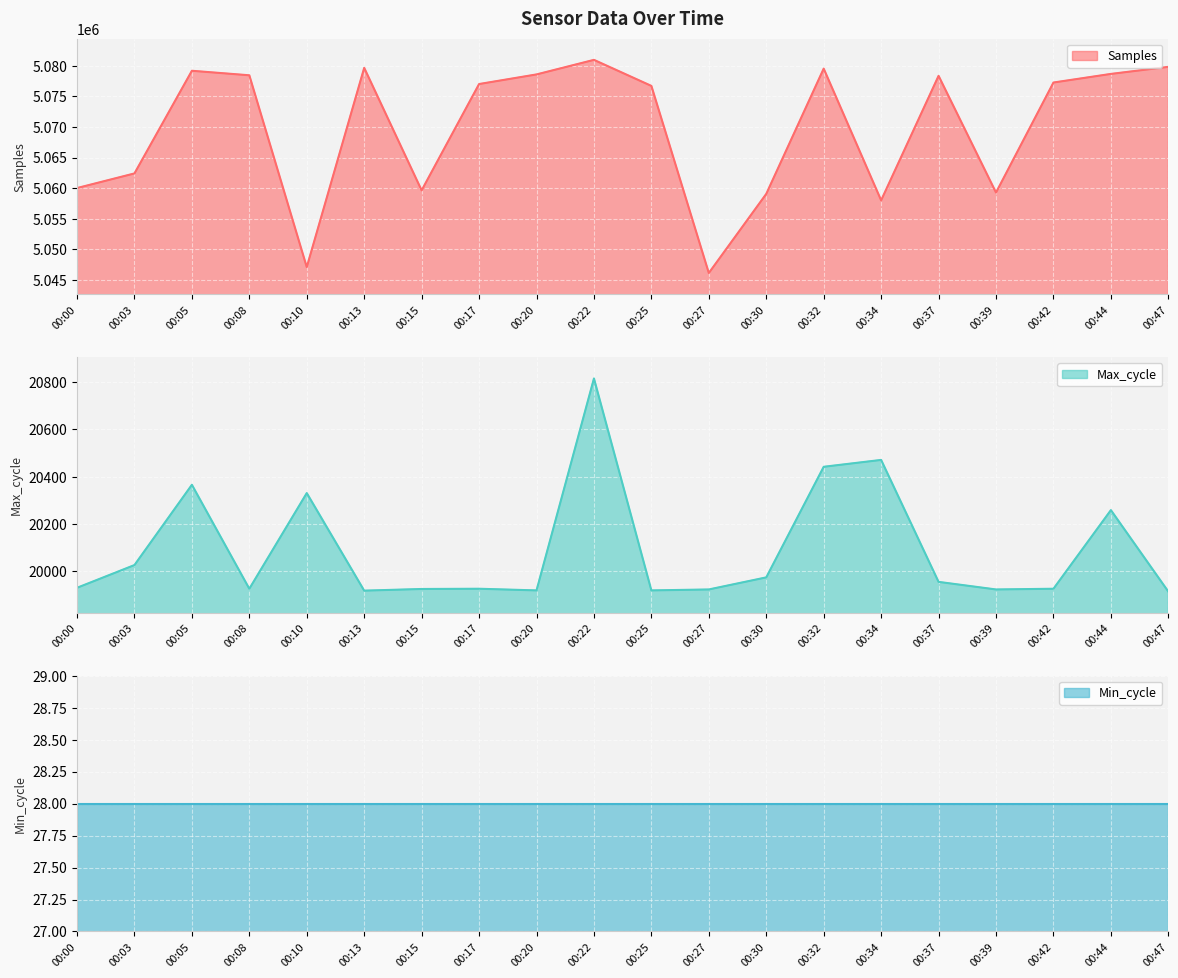

How many data points in Samples are above 5077271?

9